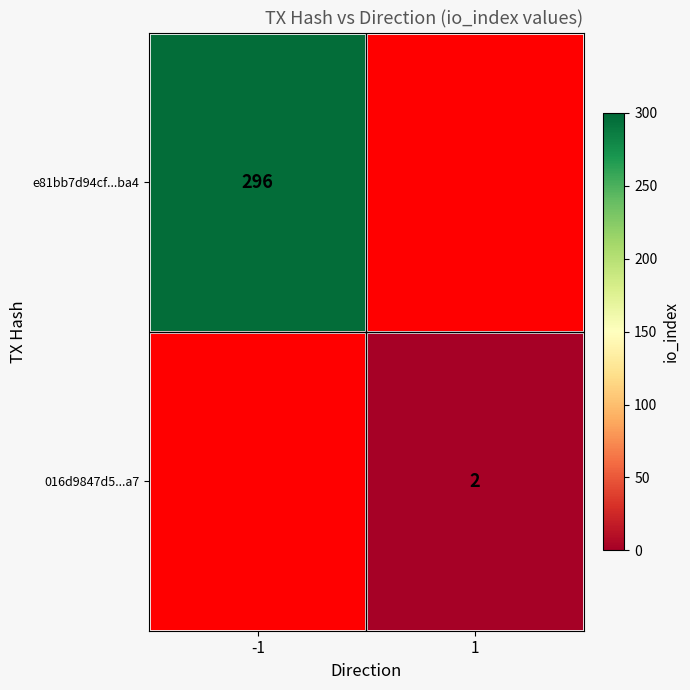

The 016d9847d5...a7 series shows 0.6 at 1. True or false?

False